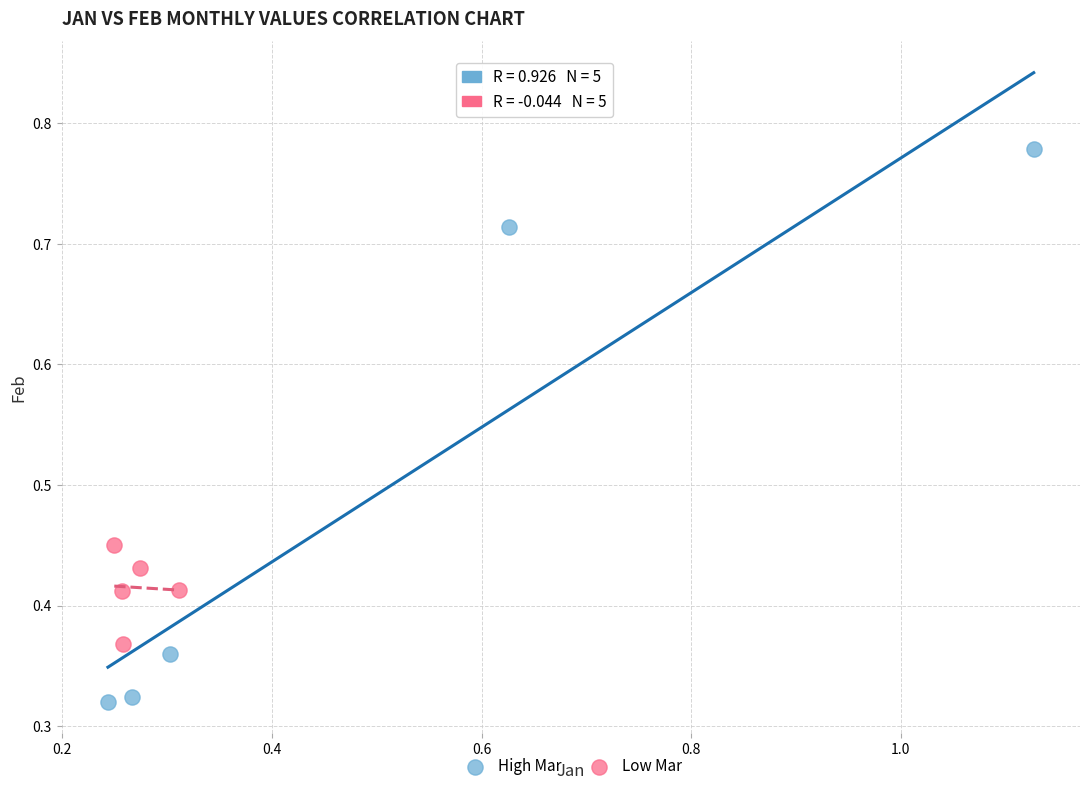

Which series contains the highest Y value?

High Mar